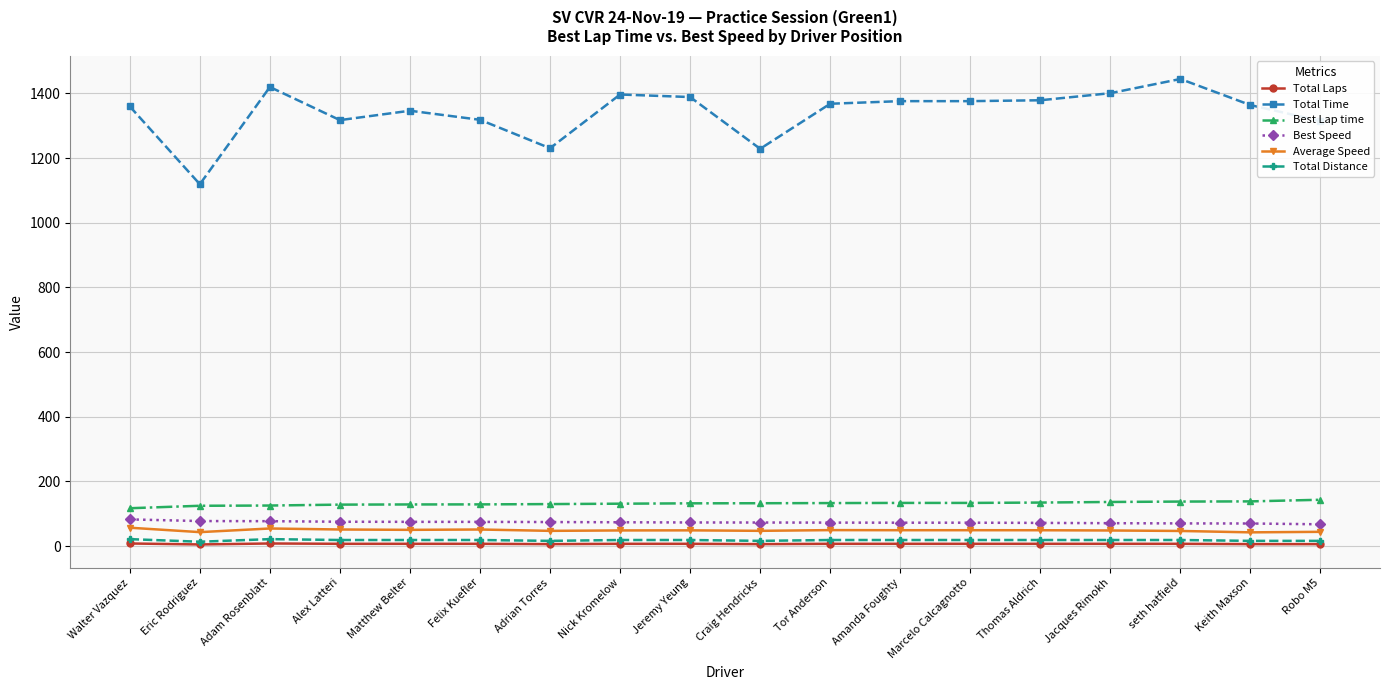

The Average Speed series shows 49.1 at Marcelo Calcagnotto. True or false?

True